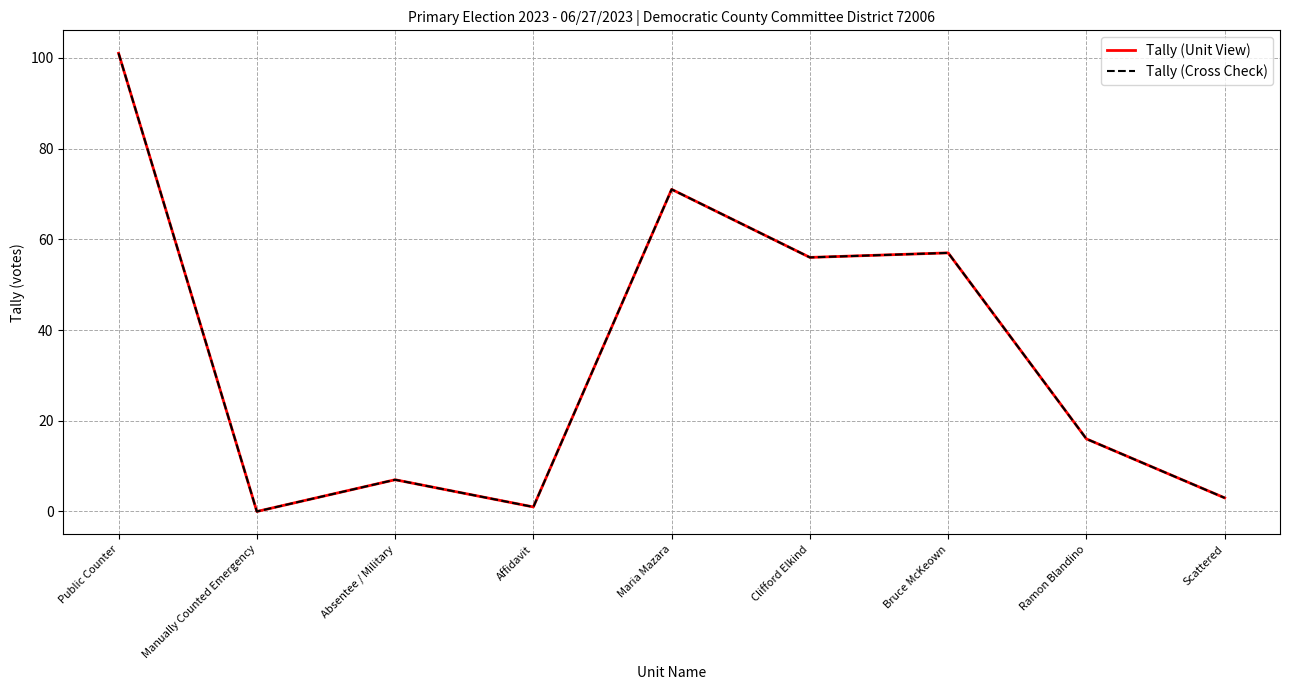

Does the chart display data point markers on the line(s)?

No